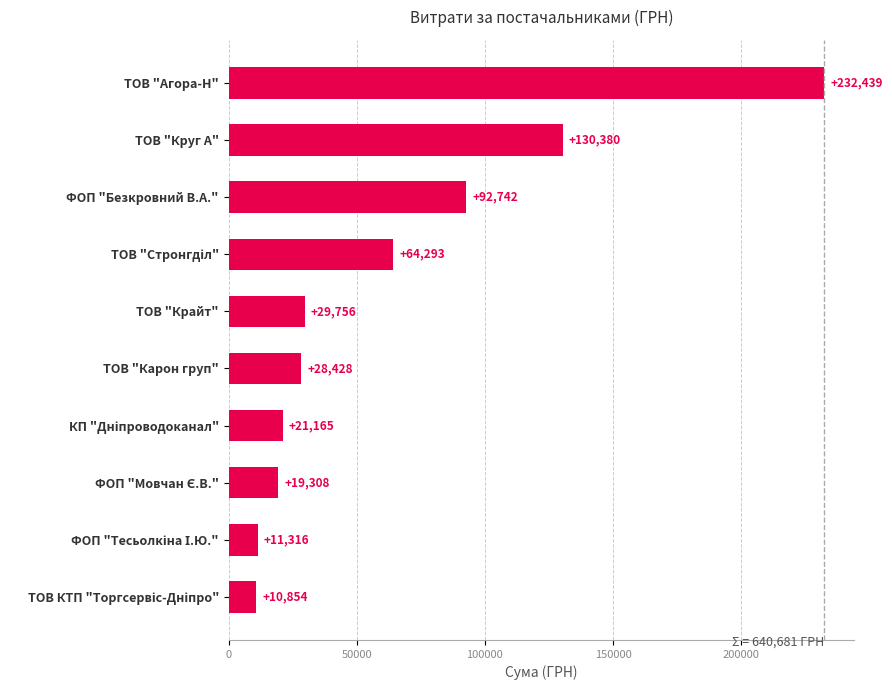

What is the greatest value displayed?

232438.5